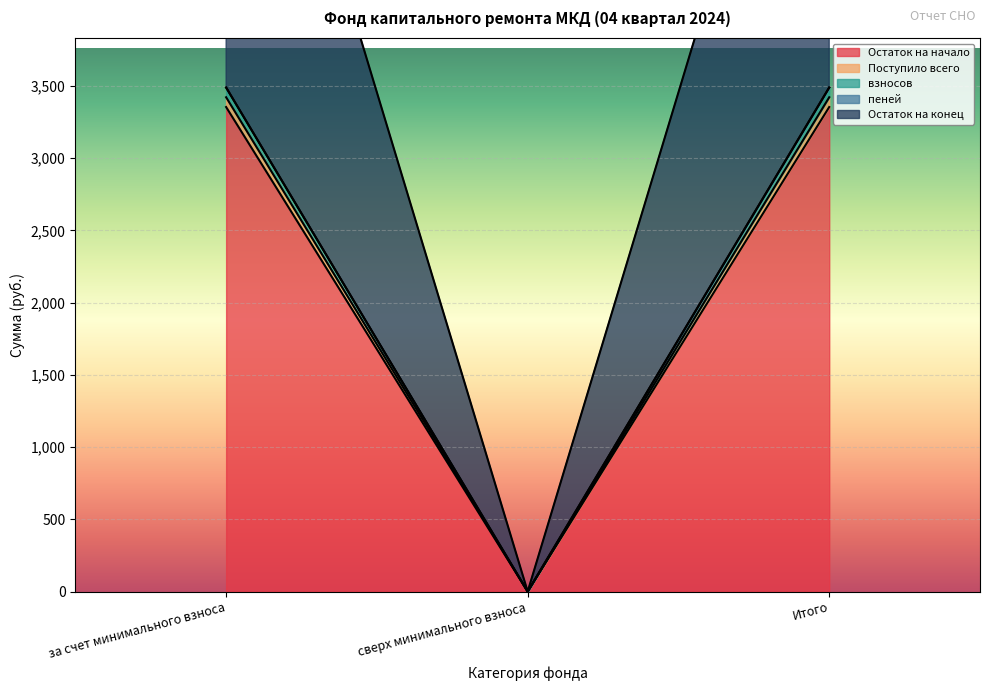

How many values in Остаток на конец are above zero?

2